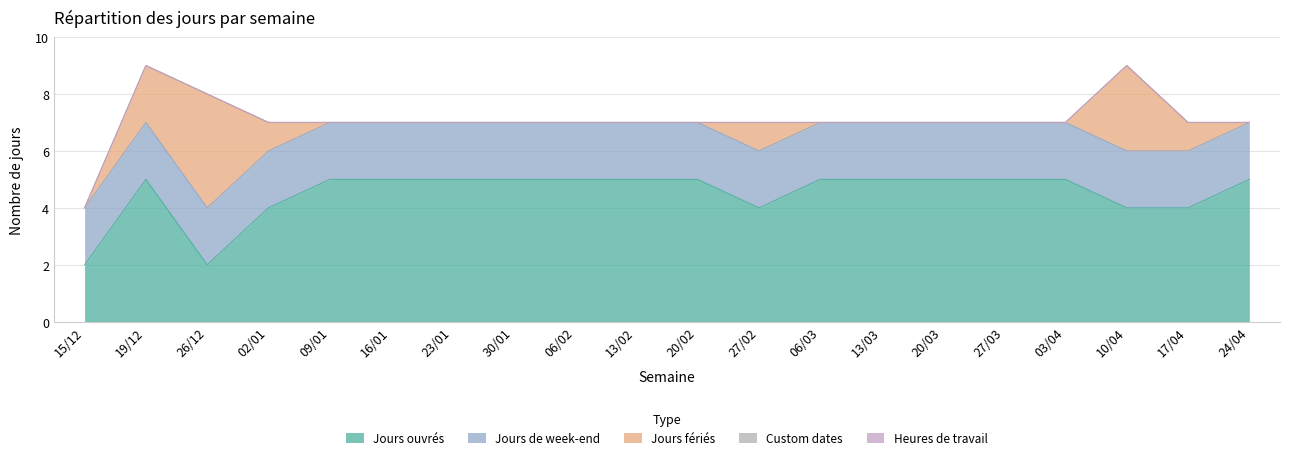

What is the maximum value shown in the chart?

5